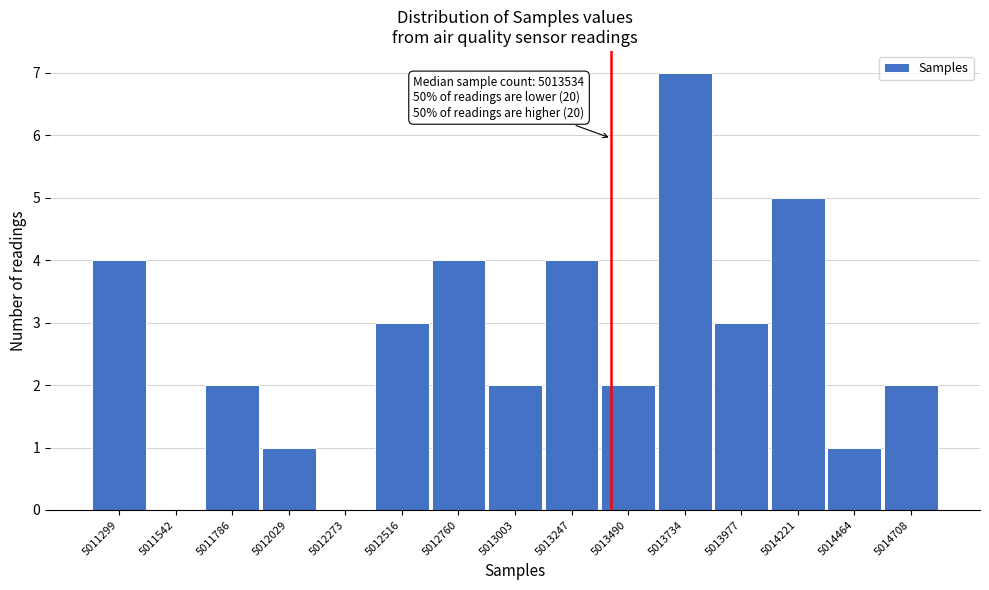

Reading right to left, extract all data points from this chart.

5014708=2	5014464=1	5014221=5	5013977=3	5013734=7	5013490=2	5013247=4	5013003=2	5012760=4	5012516=3	5012273=0	5012029=1	5011786=2	5011542=0	5011299=4